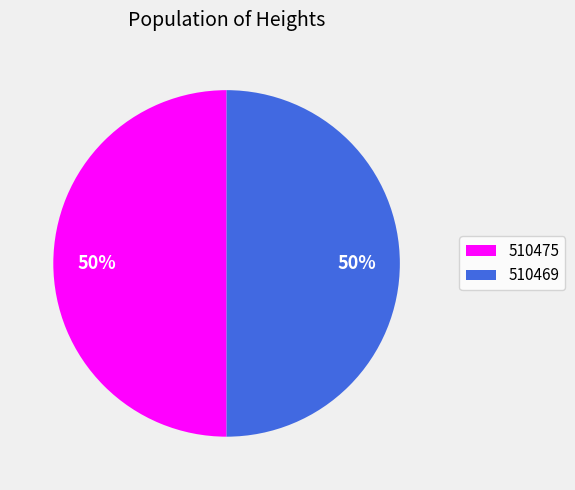

Do 510475 and 510469 together represent more than half of the pie?

Yes